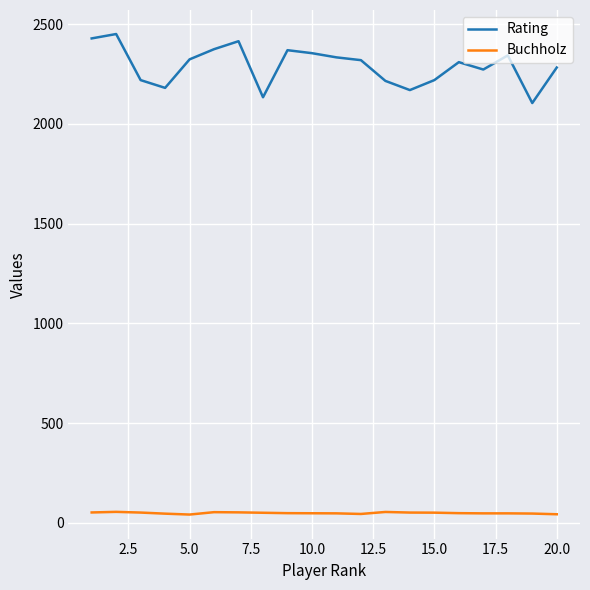

What is the sum of all Rating values?

45829.0